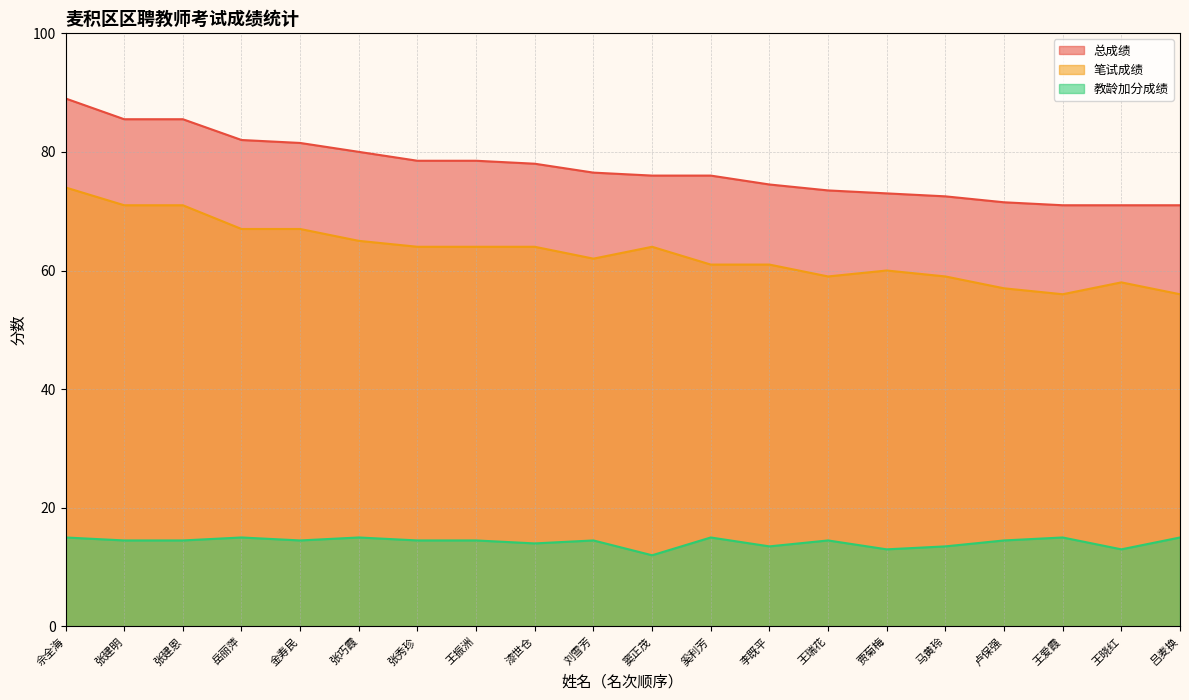

Reading left to right, list all the values displayed in this chart.

笔试成绩: 佘全海=74.0	张建明=71.0	张建恩=71.0	岳丽萍=67.0	金寿民=67.0	张巧霞=65.0	张秀珍=64.0	王振洲=64.0	漆世仓=64.0	刘雪芳=62.0	窦正茂=64.0	奚利芳=61.0	李既平=61.0	王瑞花=59.0	贾菊梅=60.0	马黄玲=59.0	卢保强=57.0	王爱霞=56.0	王晓红=58.0	吕麦换=56.0
教龄加分成绩: 佘全海=15.0	张建明=14.5	张建恩=14.5	岳丽萍=15.0	金寿民=14.5	张巧霞=15.0	张秀珍=14.5	王振洲=14.5	漆世仓=14.0	刘雪芳=14.5	窦正茂=12.0	奚利芳=15.0	李既平=13.5	王瑞花=14.5	贾菊梅=13.0	马黄玲=13.5	卢保强=14.5	王爱霞=15.0	王晓红=13.0	吕麦换=15.0
总成绩: 佘全海=89.0	张建明=85.5	张建恩=85.5	岳丽萍=82.0	金寿民=81.5	张巧霞=80.0	张秀珍=78.5	王振洲=78.5	漆世仓=78.0	刘雪芳=76.5	窦正茂=76.0	奚利芳=76.0	李既平=74.5	王瑞花=73.5	贾菊梅=73.0	马黄玲=72.5	卢保强=71.5	王爱霞=71.0	王晓红=71.0	吕麦换=71.0